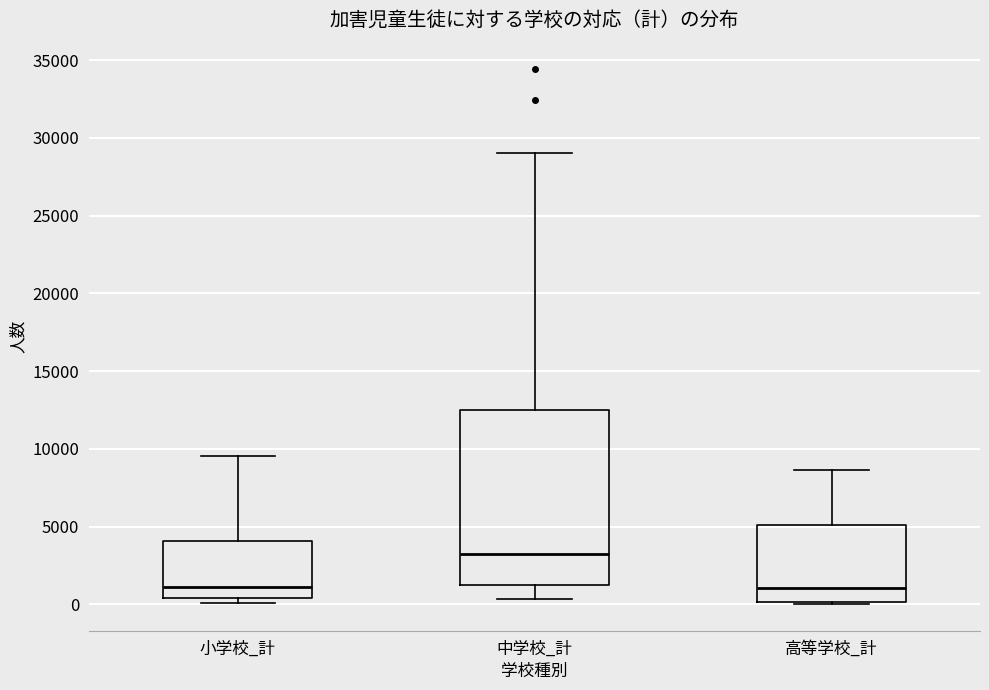

Where does the upper whisker of the box for 小学校_計 end on the y-axis? The values are not printed on the chart, so give them approximately, as read against the axis.

9500